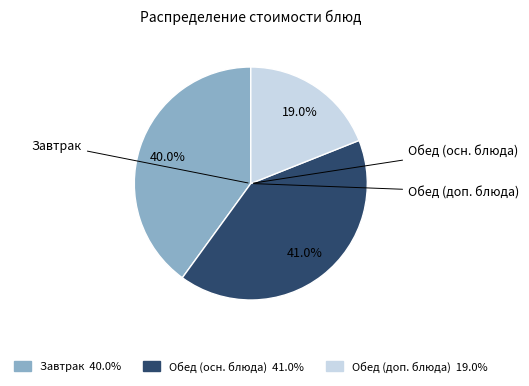

How many segments does this pie chart have?

3